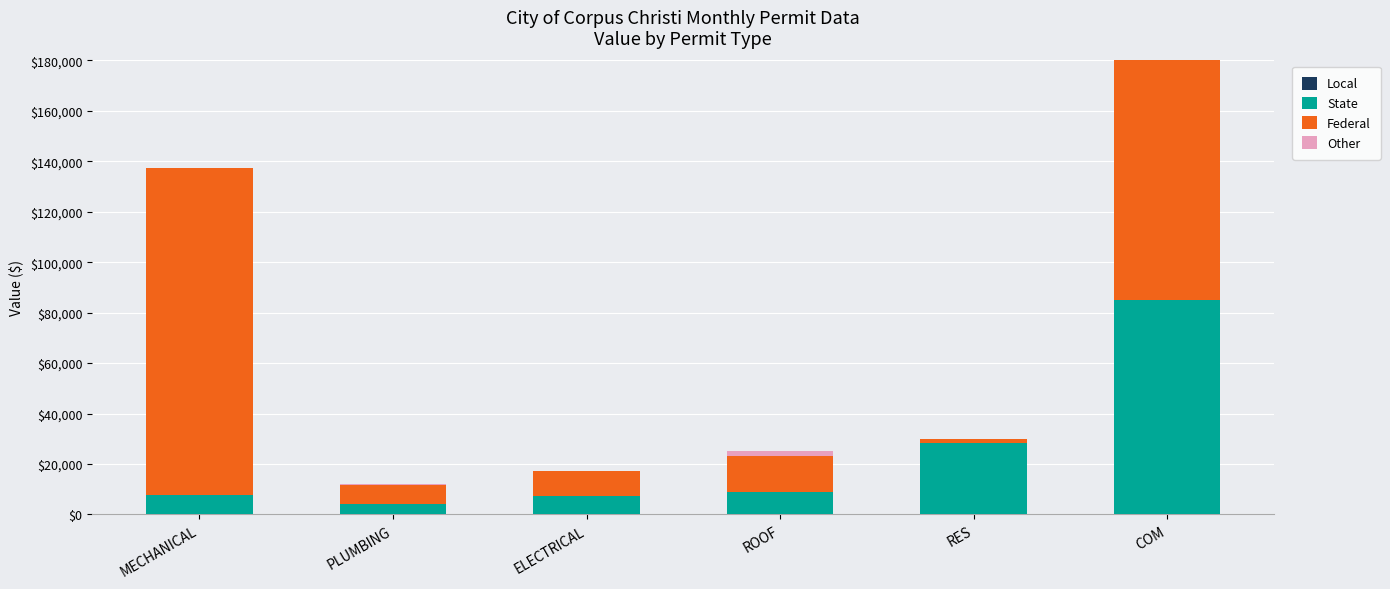

At which category is the sum across all series the highest?

COM